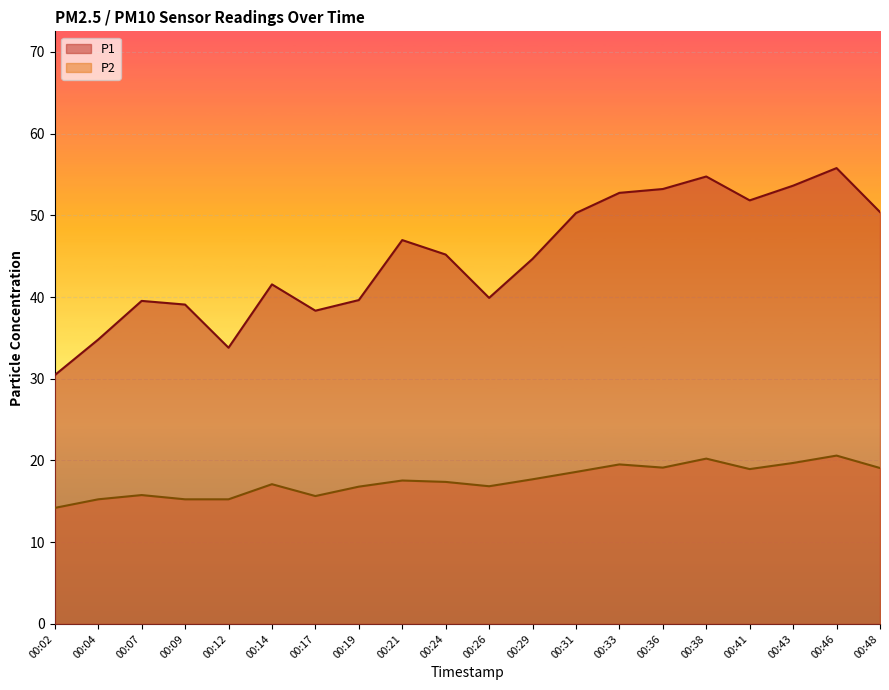

True or false: P1 has a value of 52.8 at 00:33.

True